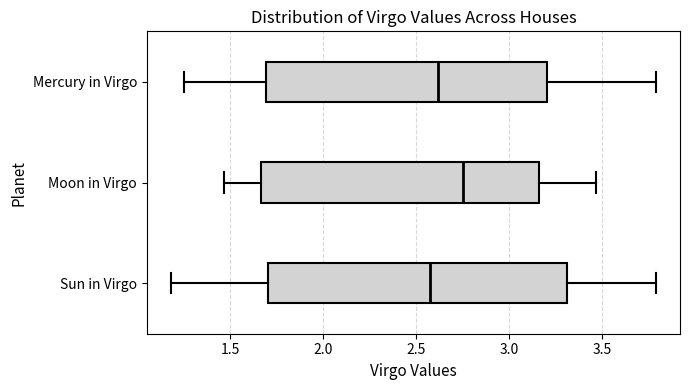

Which box's median line is the furthest to the right?

Moon in Virgo